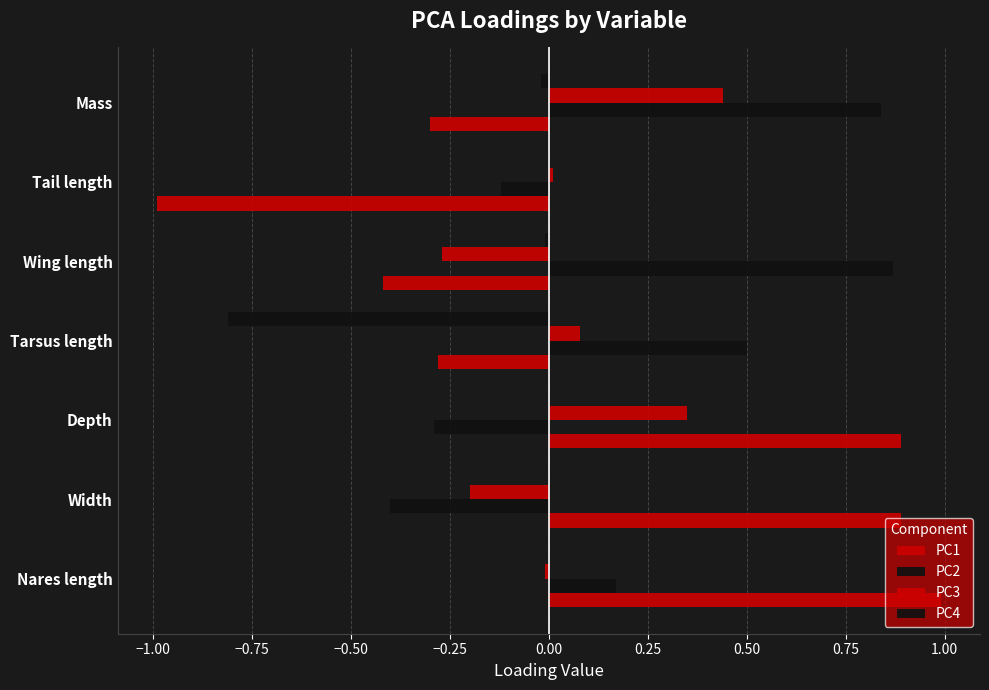

Reading right to left, list all the values displayed in this chart.

PC1: -0.3	-1.0	-0.4	-0.3	0.9	0.9	1.0
PC2: 0.8	-0.1	0.9	0.5	-0.3	-0.4	0.2
PC3: 0.4	0.0	-0.3	0.1	0.3	-0.2	-0.0
PC4: -0.0	-0.0	-0.0	-0.8	0.0	0.0	0.0